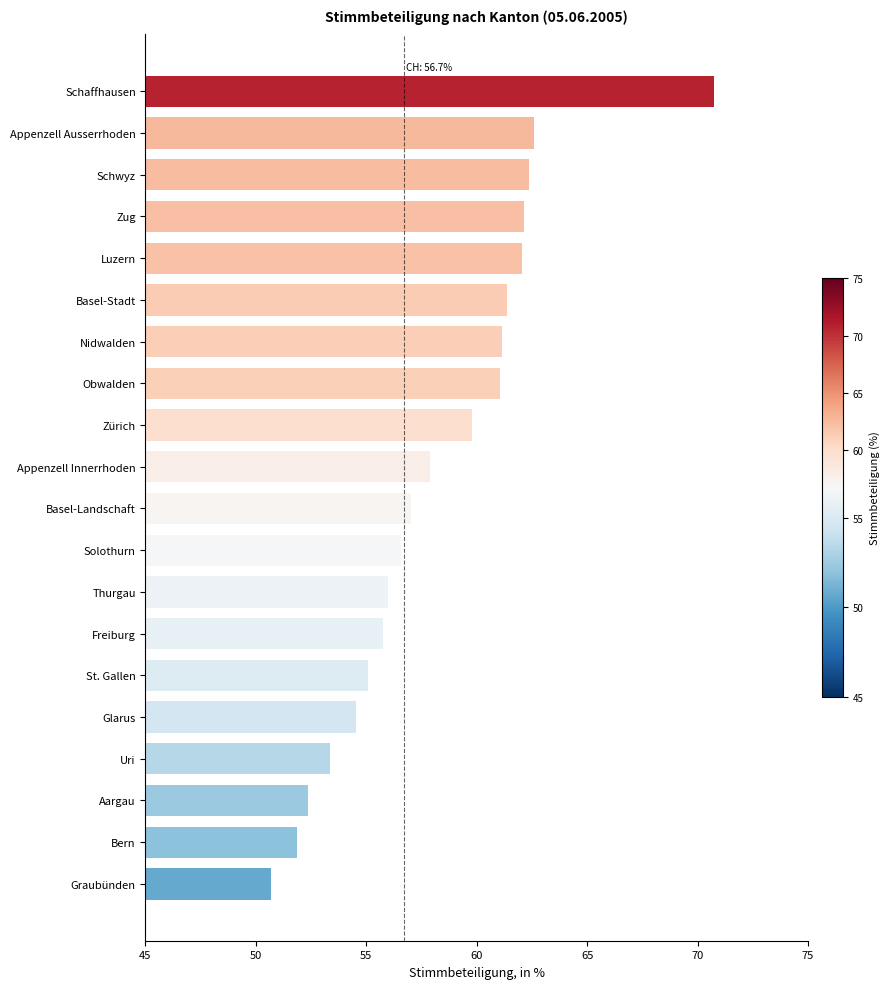

What is the value of the 7th bar from the top?

61.2